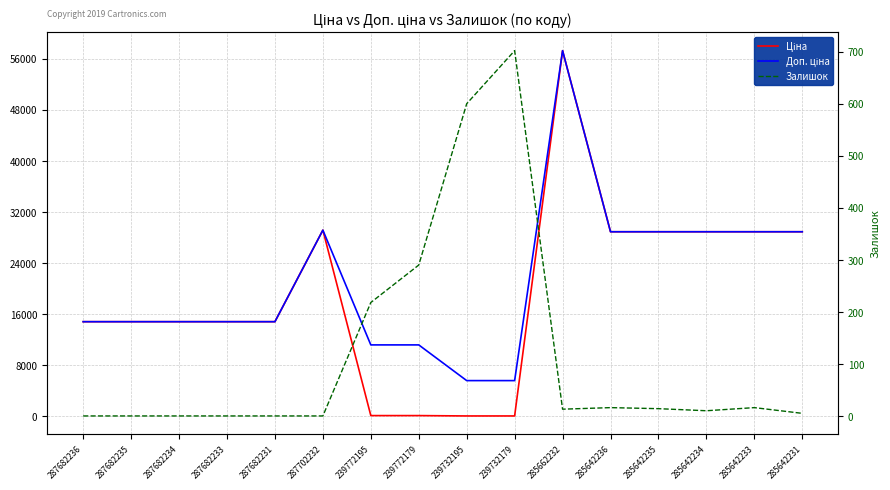

Which series has the largest total across all categories?

Доп. ціна